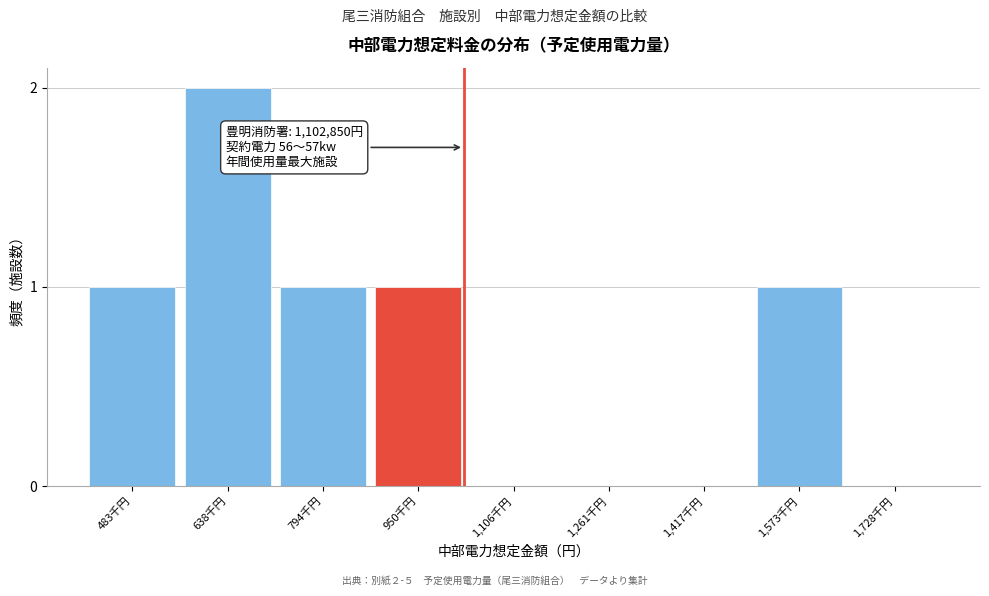

Reading left to right, transcribe all the data shown in this chart.

483千円=1	638千円=2	794千円=1	950千円=1	1,106千円=0	1,261千円=0	1,417千円=0	1,573千円=1	1,728千円=0